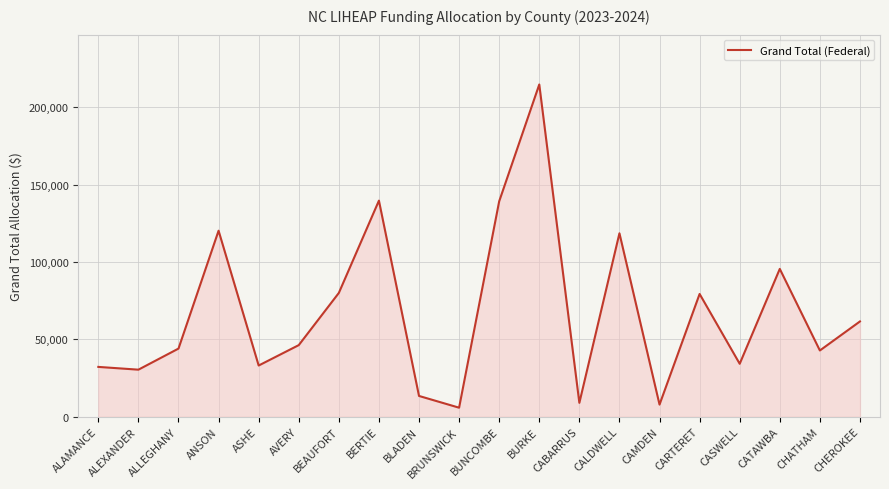

What is the difference between the second highest and minimum values?

133840